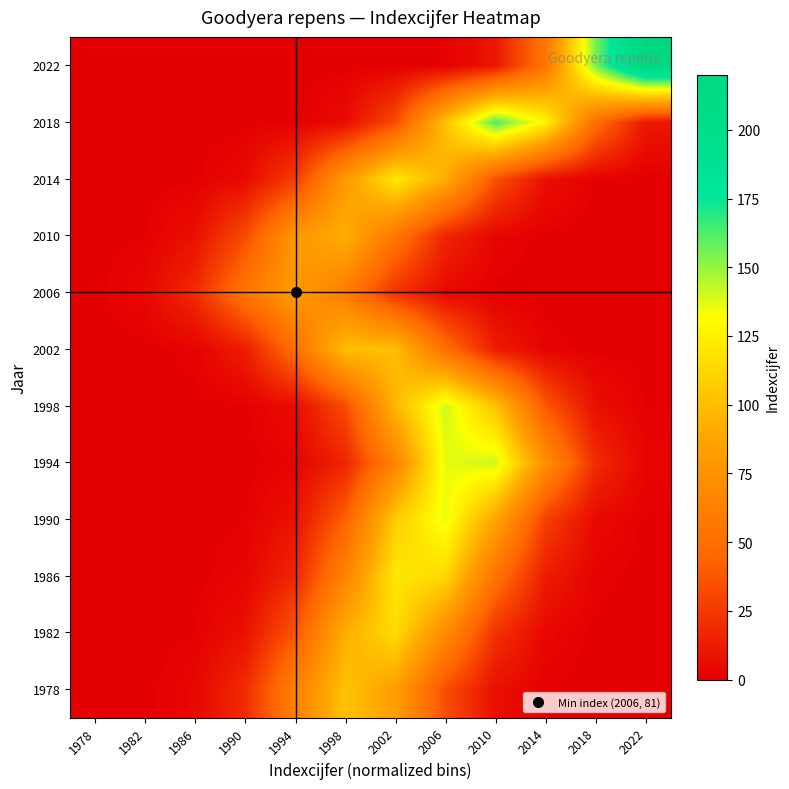

Reading left to right, list all the values displayed in this chart.

1978: 1978=0.0	1982=0.2	1986=3.0	1990=19.4	1994=63.1	1998=102.6	2002=83.3	2006=33.8	2010=6.8	2014=0.7	2018=0.0	2022=0.0
1982: 1978=0.0	1982=0.0	1986=0.8	1990=7.6	1994=37.7	1998=92.9	2002=114.4	2006=70.4	2010=21.6	2014=3.3	2018=0.3	2022=0.0
1986: 1978=0.0	1982=0.0	1986=0.2	1990=2.3	1994=17.3	1998=64.8	2002=121.1	2006=113.0	2010=52.6	2014=12.2	2018=1.4	2022=0.1
1990: 1978=0.0	1982=0.0	1986=0.0	1990=0.8	1994=8.2	1998=41.7	2002=106.6	2006=135.9	2010=86.6	2014=27.5	2018=4.4	2022=0.3
1994: 1978=0.0	1982=0.0	1986=0.0	1990=0.1	1994=1.9	1998=15.8	2002=65.6	2006=135.9	2010=140.7	2014=72.8	2018=18.8	2022=2.4
1998: 1978=0.0	1982=0.0	1986=0.0	1990=0.5	1994=5.6	1998=32.8	2002=96.2	2006=140.9	2010=103.1	2014=37.7	2018=6.9	2022=0.6
2002: 1978=0.0	1982=0.1	1986=1.6	1990=12.6	1994=50.4	1998=100.9	2002=100.9	2006=50.4	2010=12.6	2014=1.6	2018=0.1	2022=0.0
2006: 1978=0.3	1982=3.2	1986=18.8	1990=55.2	1994=80.9	1998=59.2	2002=21.6	2006=3.9	2010=0.4	2014=0.0	2018=0.0	2022=0.0
2010: 1978=0.0	1982=0.7	1986=6.9	1990=32.8	1994=78.1	1998=93.0	2002=55.2	2006=16.4	2010=2.4	2014=0.2	2018=0.0	2022=0.0
2014: 1978=0.0	1982=0.0	1986=0.4	1990=4.3	1994=26.4	1998=80.1	2002=121.6	2006=92.1	2010=34.8	2014=6.6	2018=0.6	2022=0.0
2018: 1978=0.0	1982=0.0	1986=0.0	1990=0.0	1994=0.4	1998=5.2	2002=32.7	2006=103.0	2010=161.7	2014=126.8	2018=49.7	2022=9.7
2022: 1978=0.0	1982=0.0	1986=0.0	1990=0.0	1994=0.0	1998=0.0	2002=0.0	2006=0.9	2010=9.7	2014=54.9	2018=155.5	2022=220.0